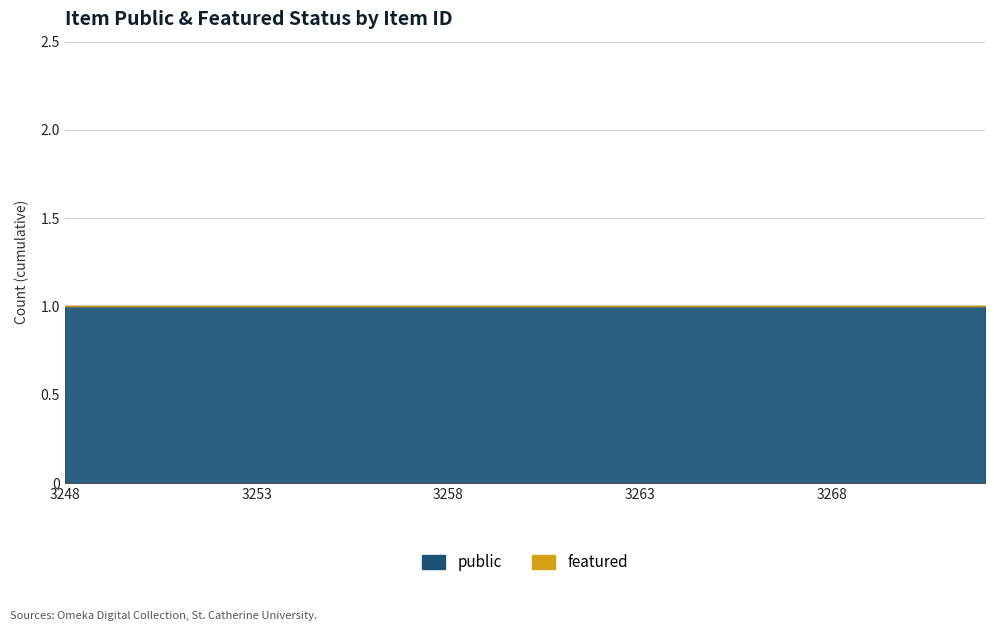

True or false: public has more than 1 interior local peaks.

False